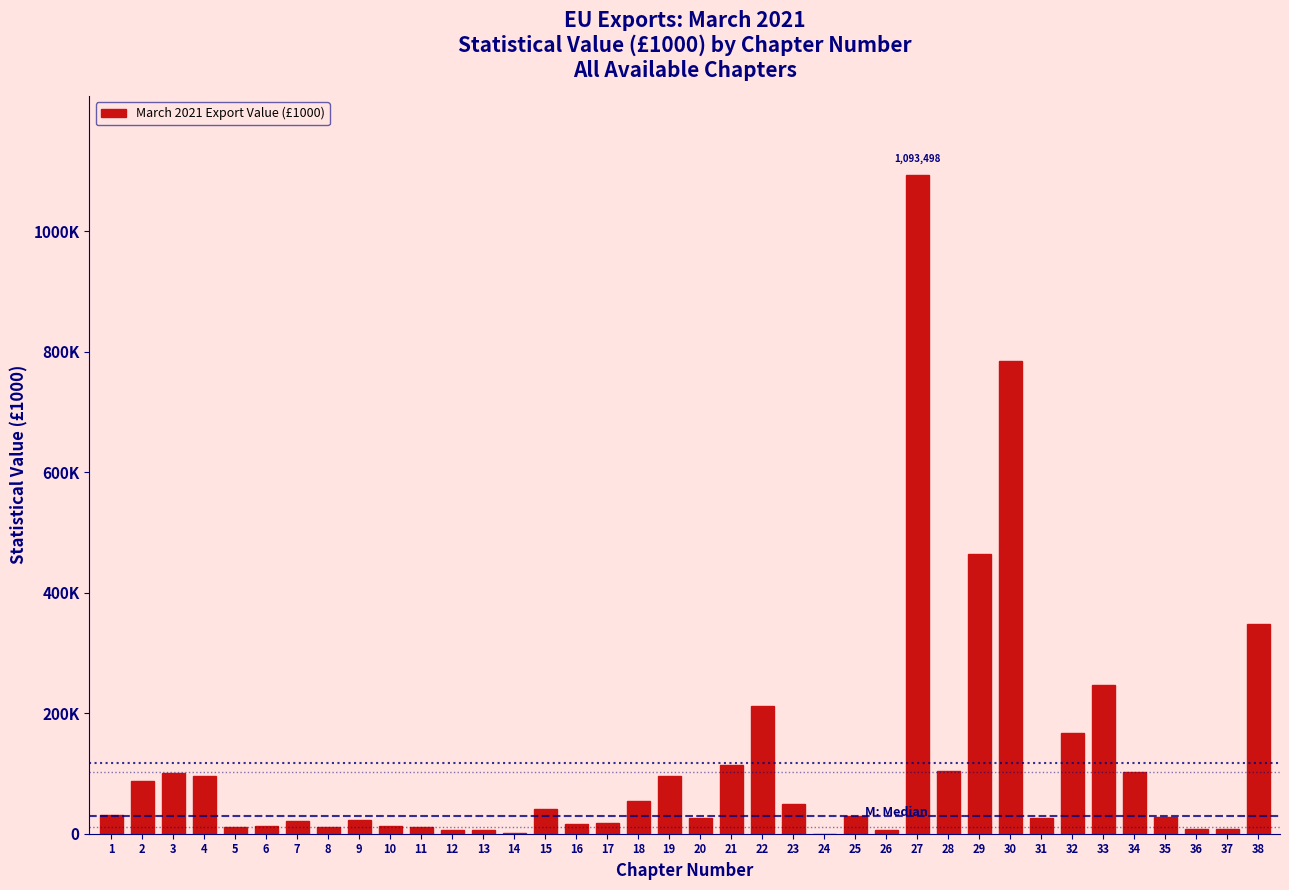

Are the bars horizontal?

No